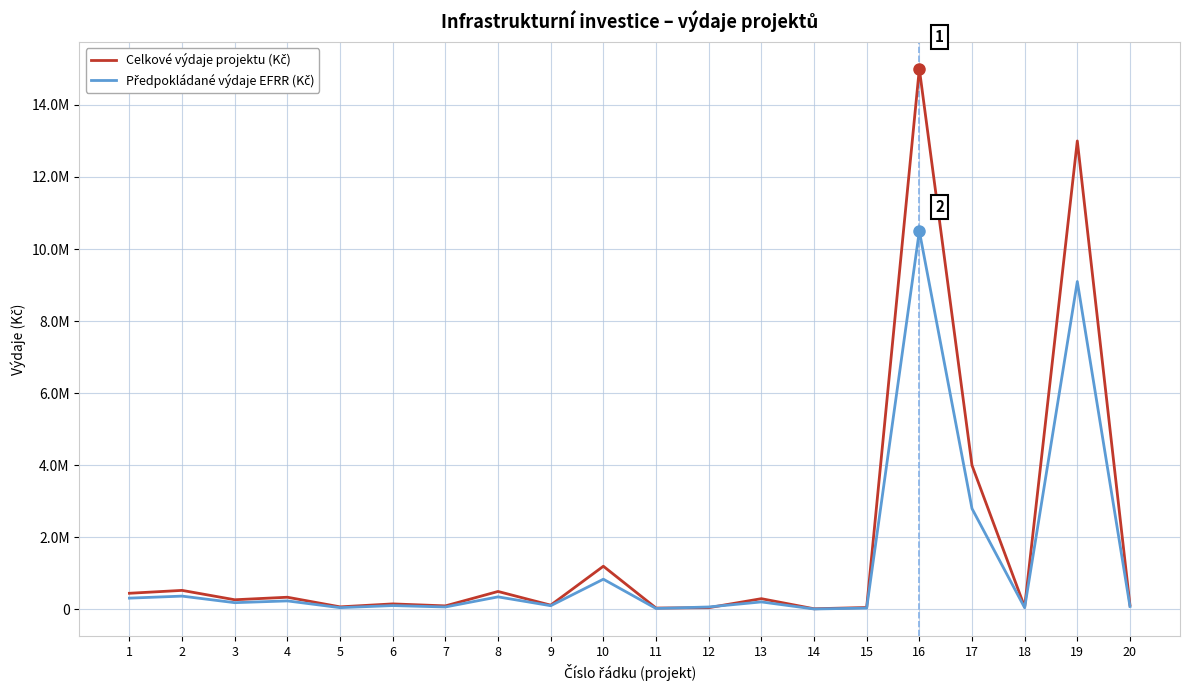

What is the maximum value shown in the chart?

15000000